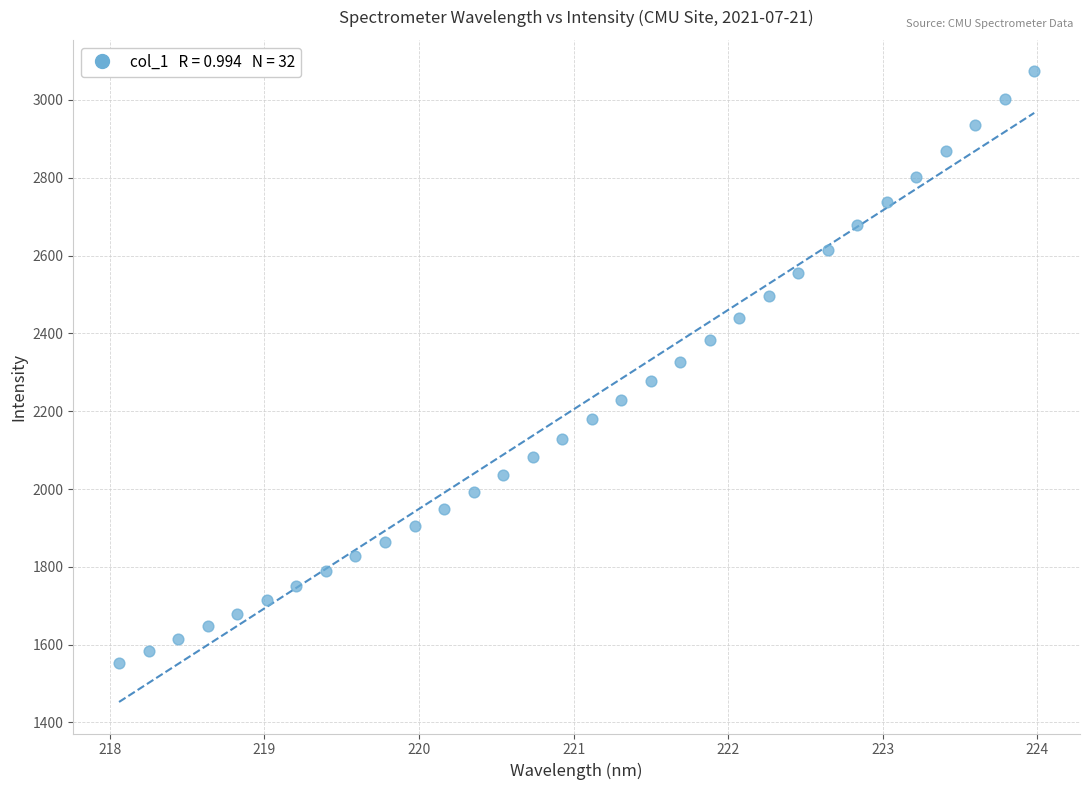

What is the range of X values (max minus min)?

5.9